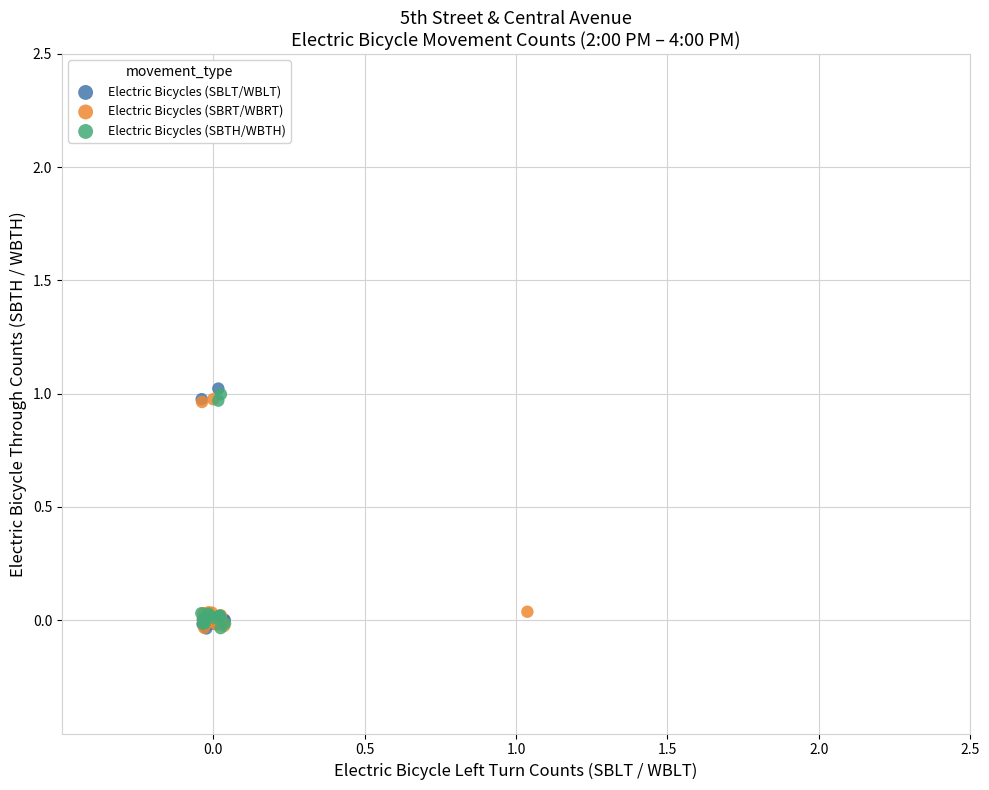

Which series contains the highest Y value?

Electric Bicycles (SBLT/WBLT)